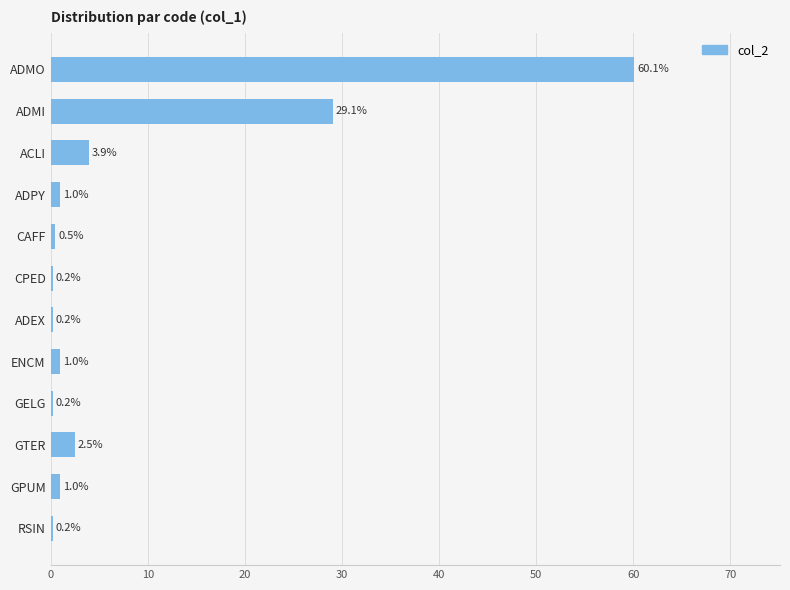

What is the difference between the maximum and second lowest values?

59.9